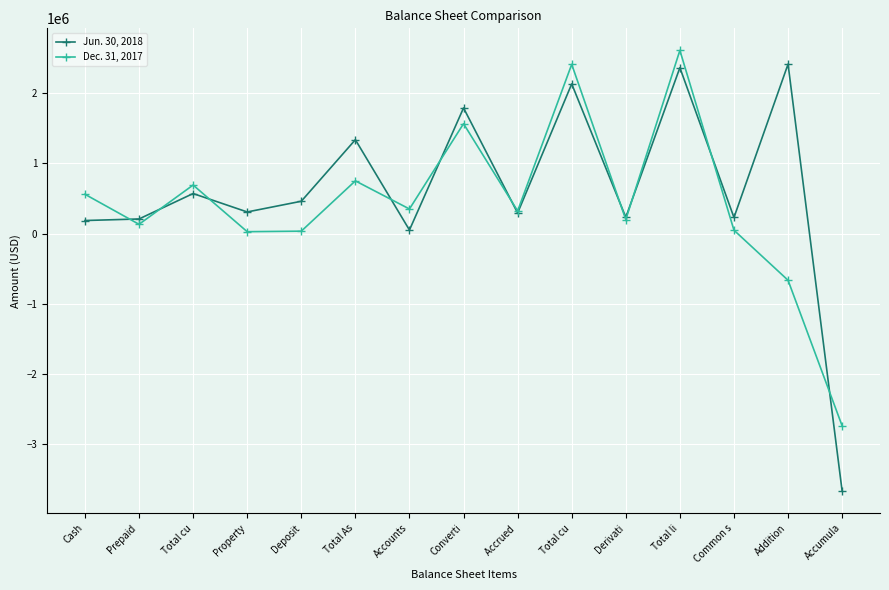

What is the difference between the maximum and second lowest values in the Jun. 30, 2018 series?

2363558